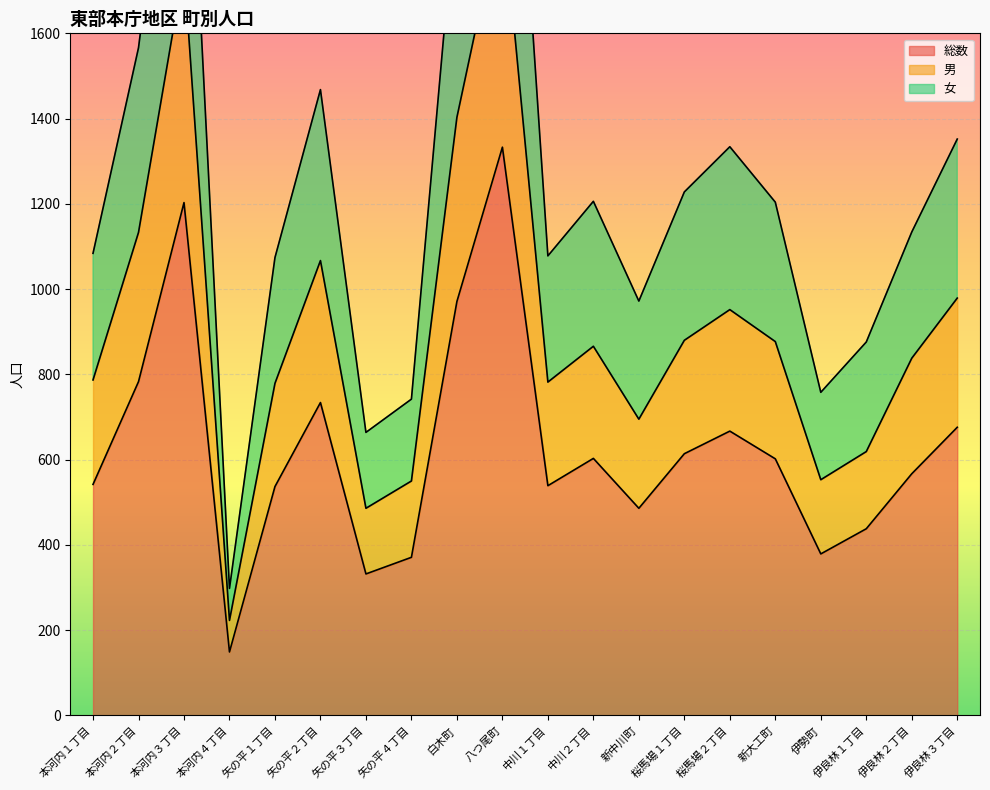

What is the sum of the 男 values at 新大工町 and 矢の平１丁目?

1656